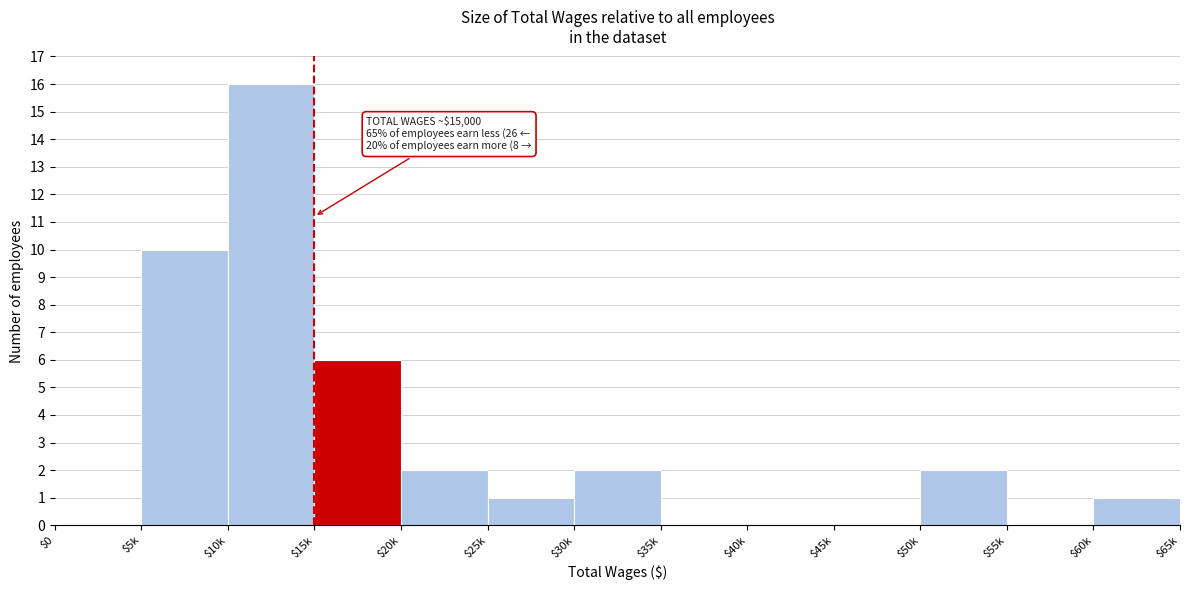

The chart shows a value of 2 at $30k. True or false?

True